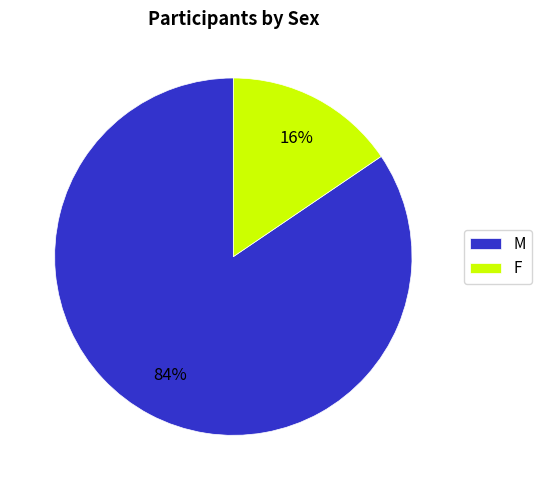

Is there a majority slice in this chart?

Yes